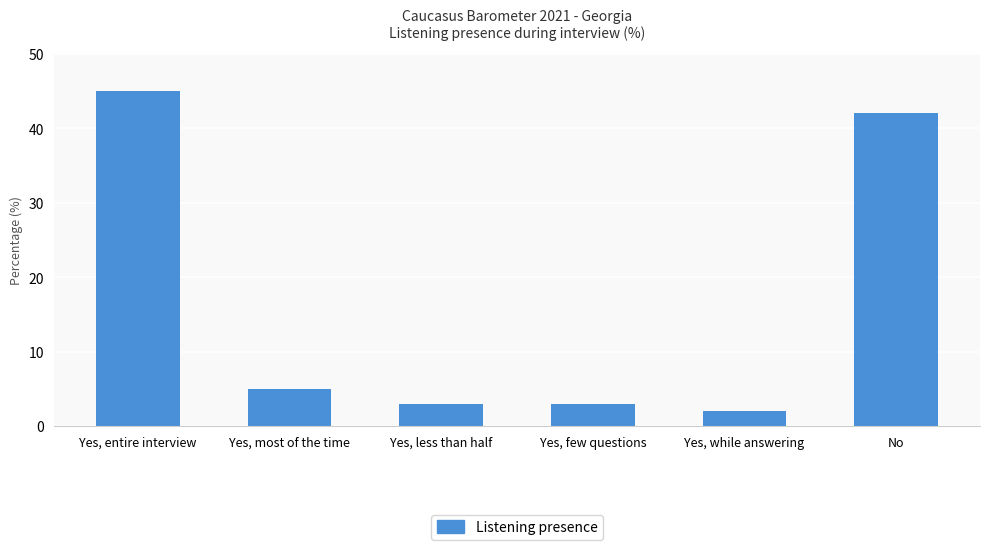

How many data points does each series have?

6